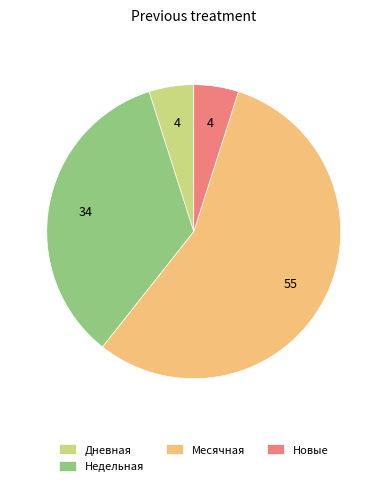

What is the largest slice in the pie chart?

Месячная